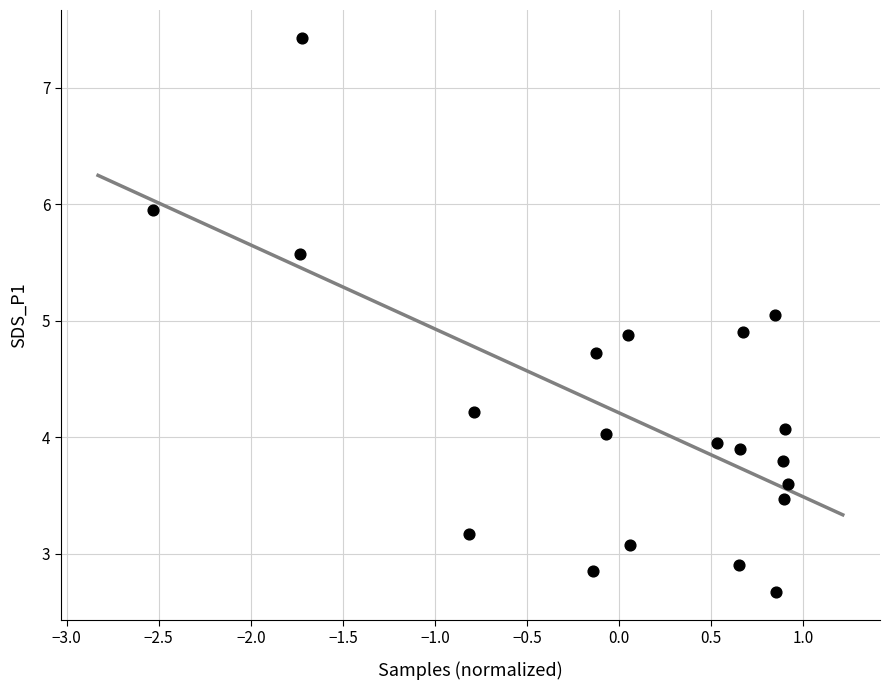

What is the range of X values (max minus min)?

3.4